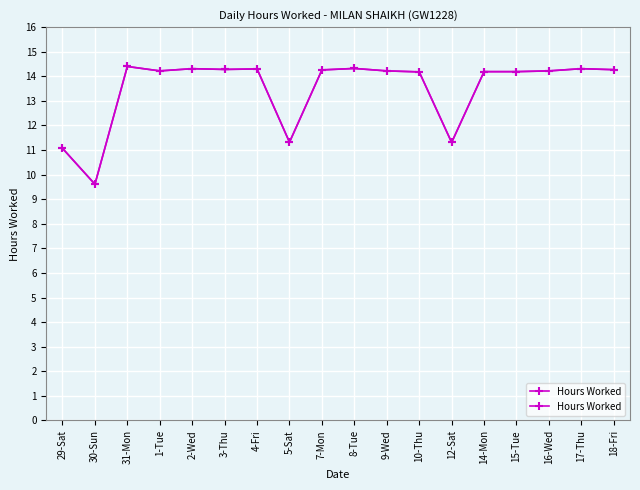

The value at 9-Wed is 14.2. True or false?

True